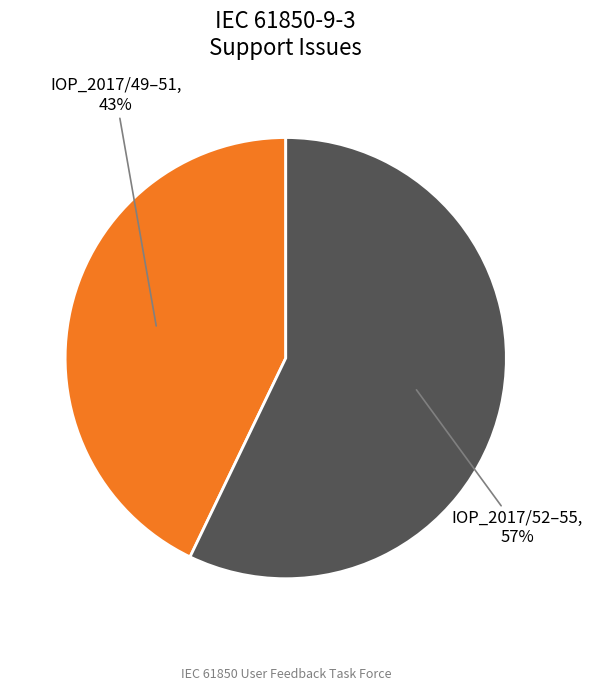

To the nearest percent, what is the difference between the largest and smallest slice percentages?

14%